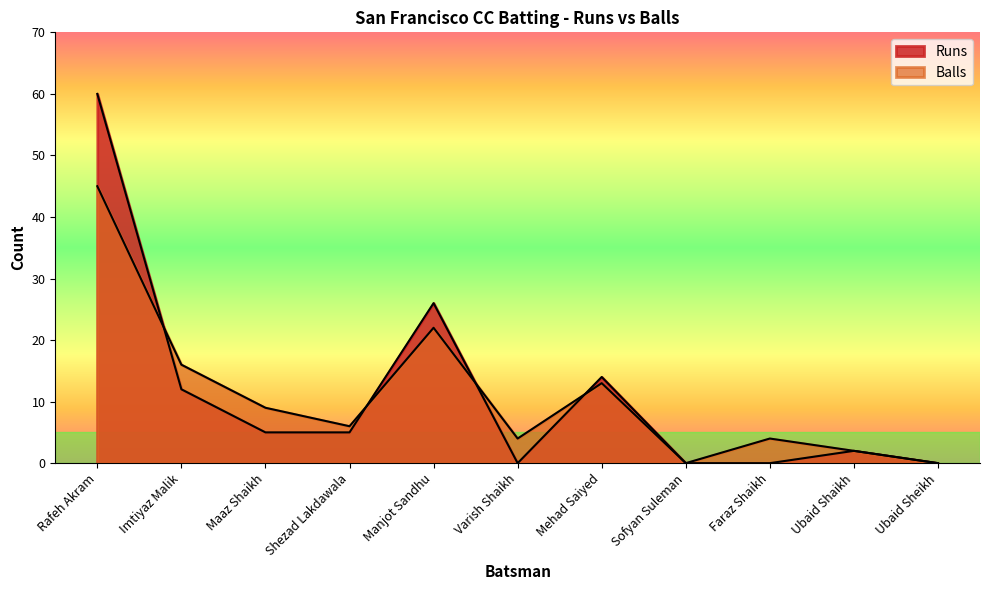

How many data points in Runs are above 5?

4